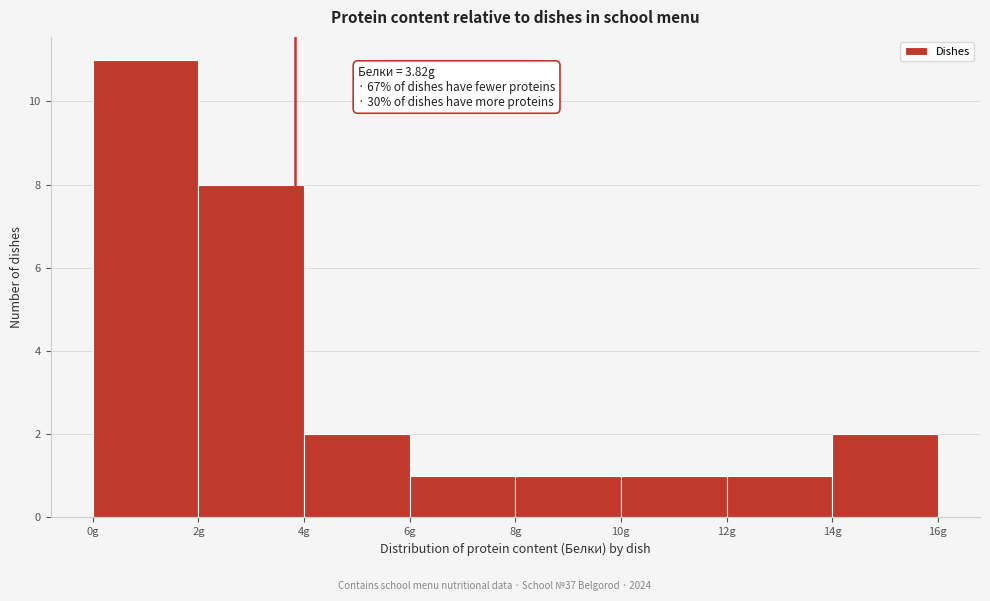

Over which range of the x-axis is the bar tallest?

0 to 2